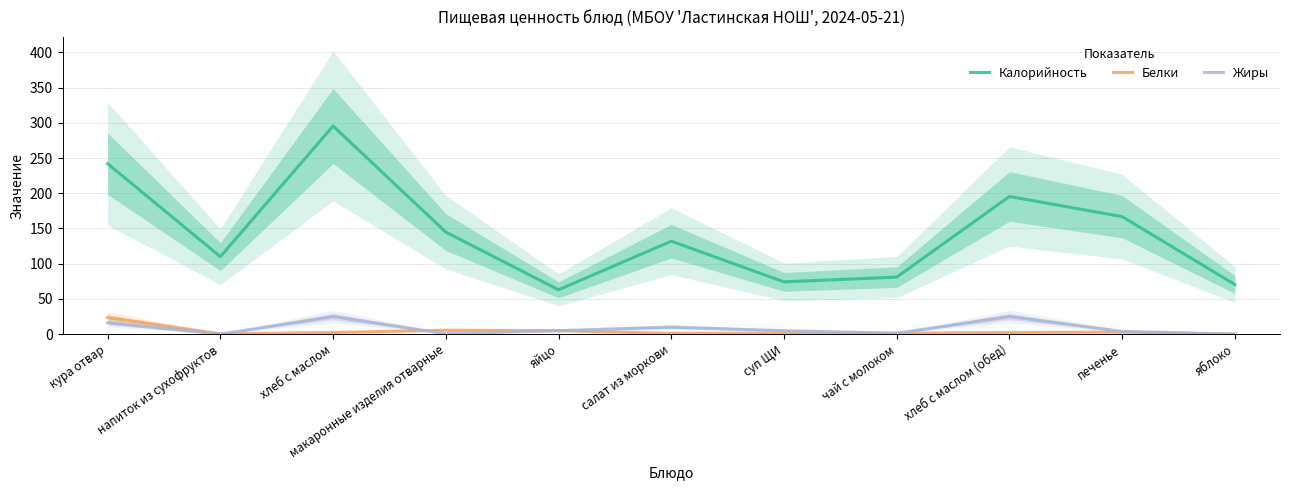

Rank the categories by Жиры value from highest to lowest.

хлеб с маслом, хлеб с маслом (обед), кура отвар, салат из моркови, яйцо, суп ЩИ, печенье, чай с молоком, макаронные изделия отварные, напиток из сухофруктов, яблоко